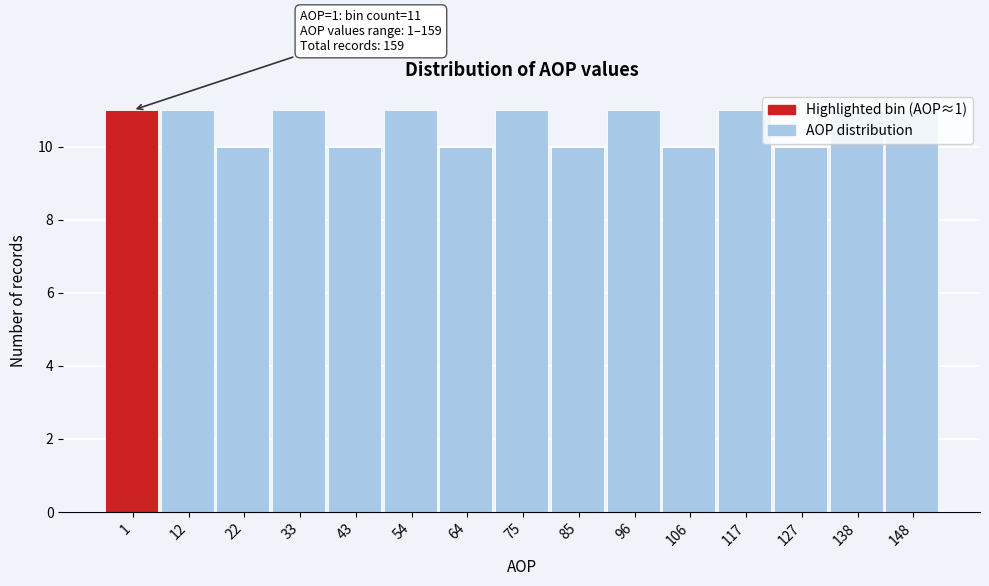

What is the value of the 7th bar from the left?

10